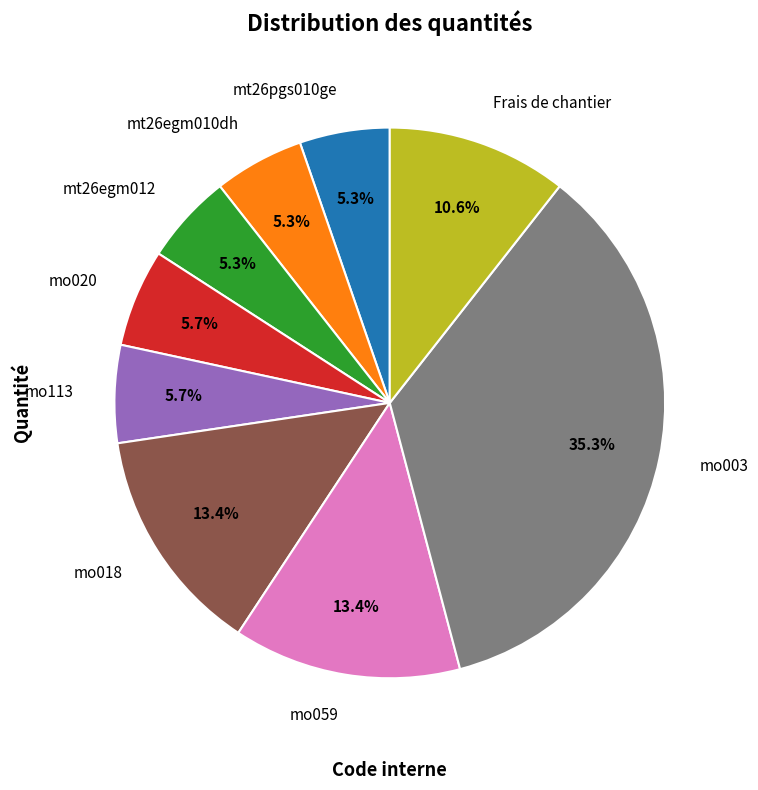

How many segments does this pie chart have?

9